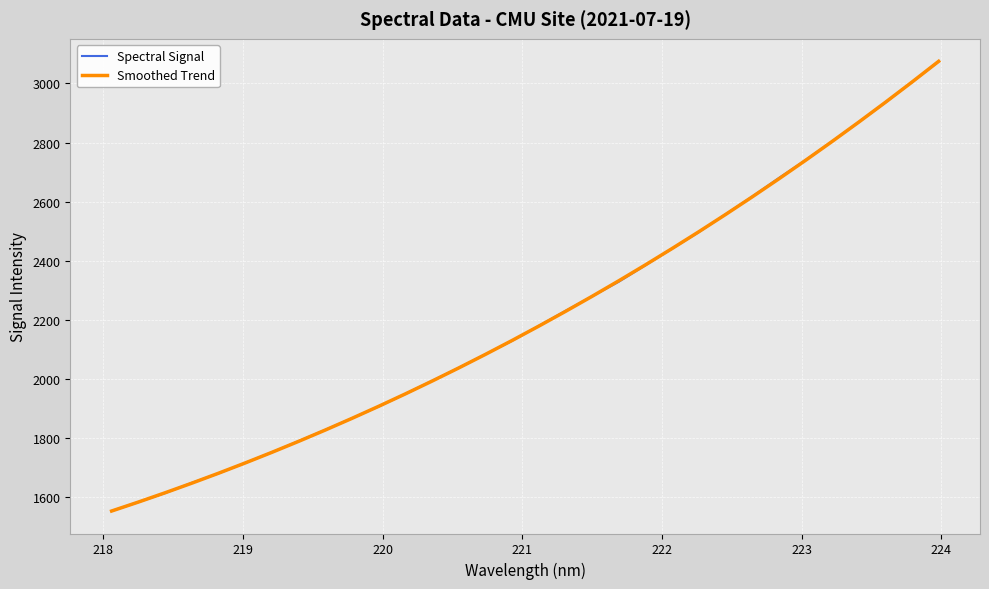

At how many categories does at least one series exceed 2709?

6